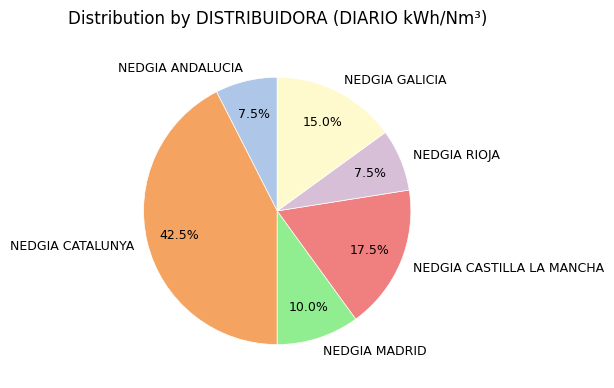

How many segments does this pie chart have?

6